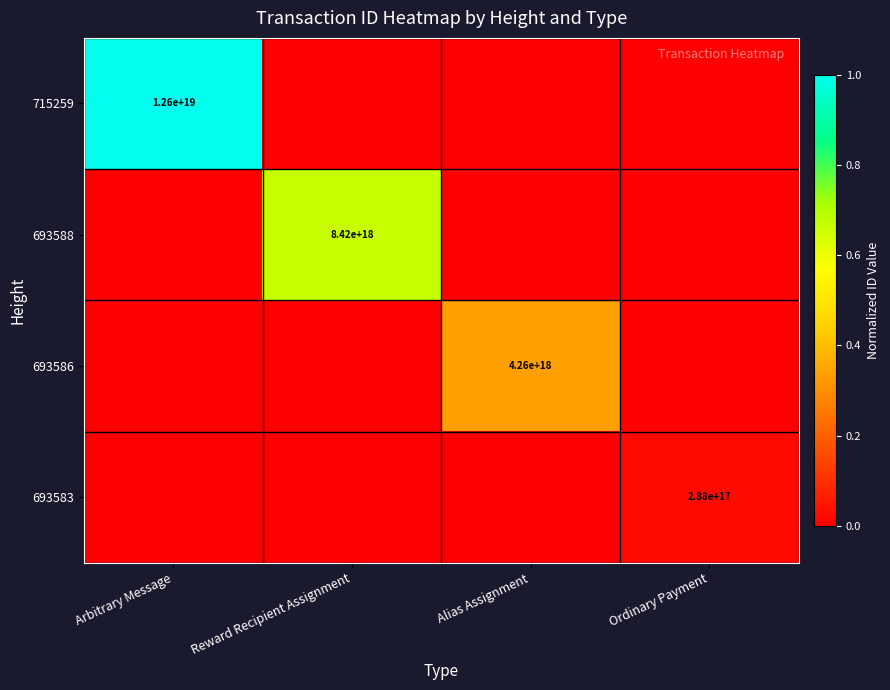

Is it true that 693583 equals 288000000000000000 at Ordinary Payment?

True